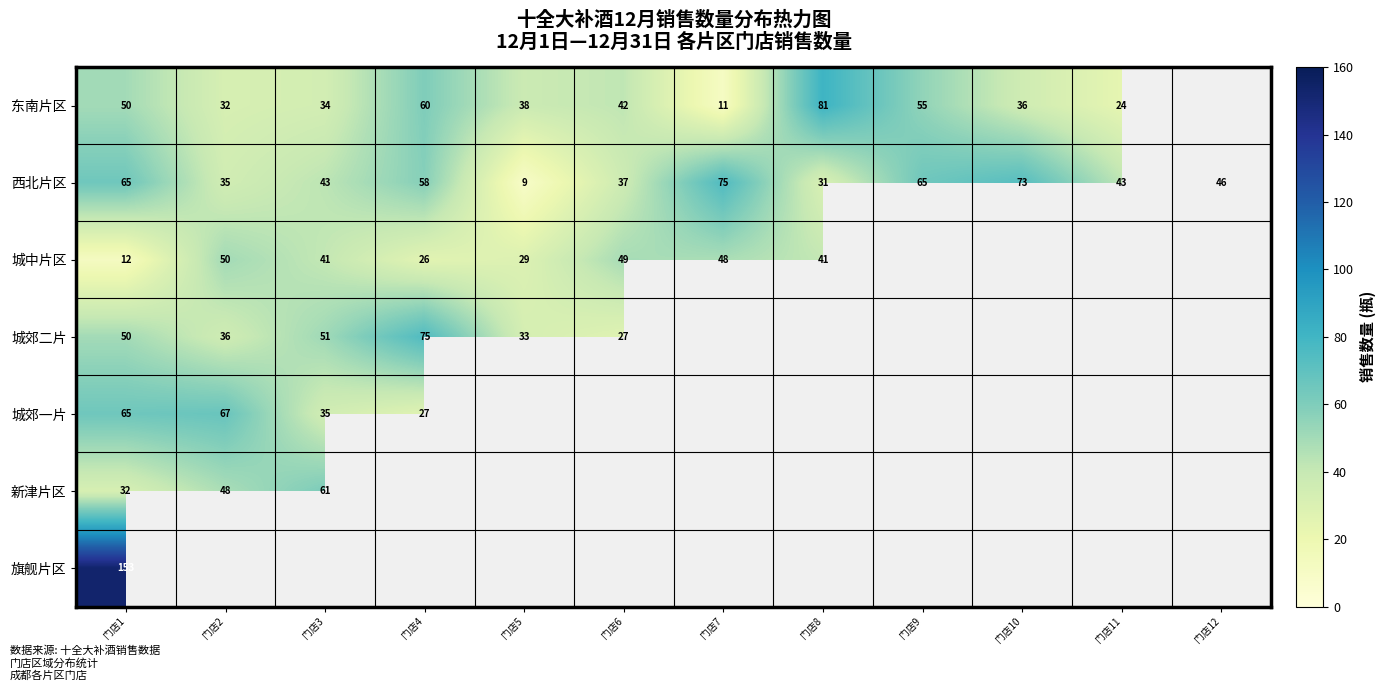

At which label does 西北片区 reach its minimum?

门店5